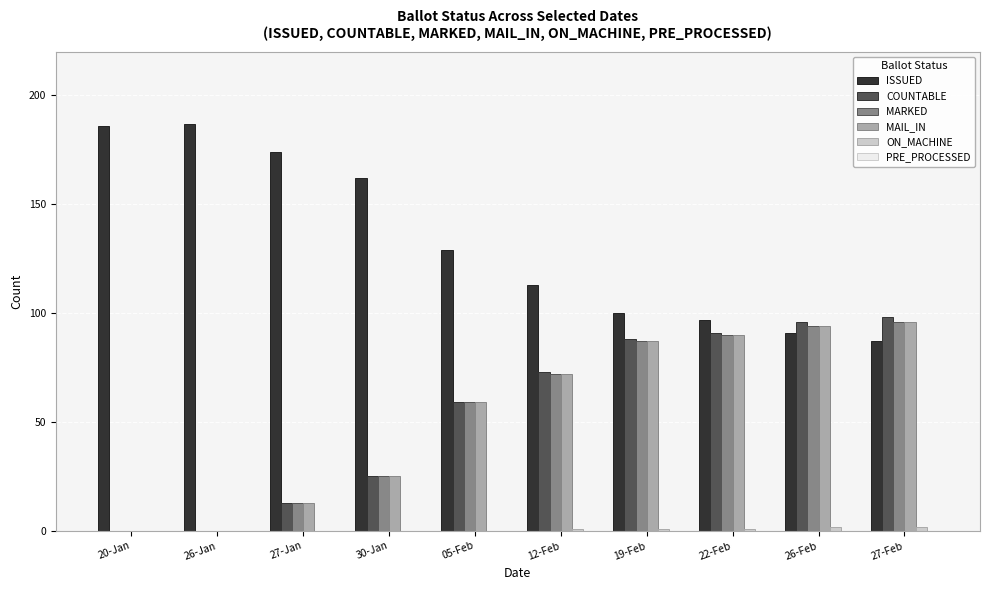

What is the highest value of the MAIL_IN series?

96